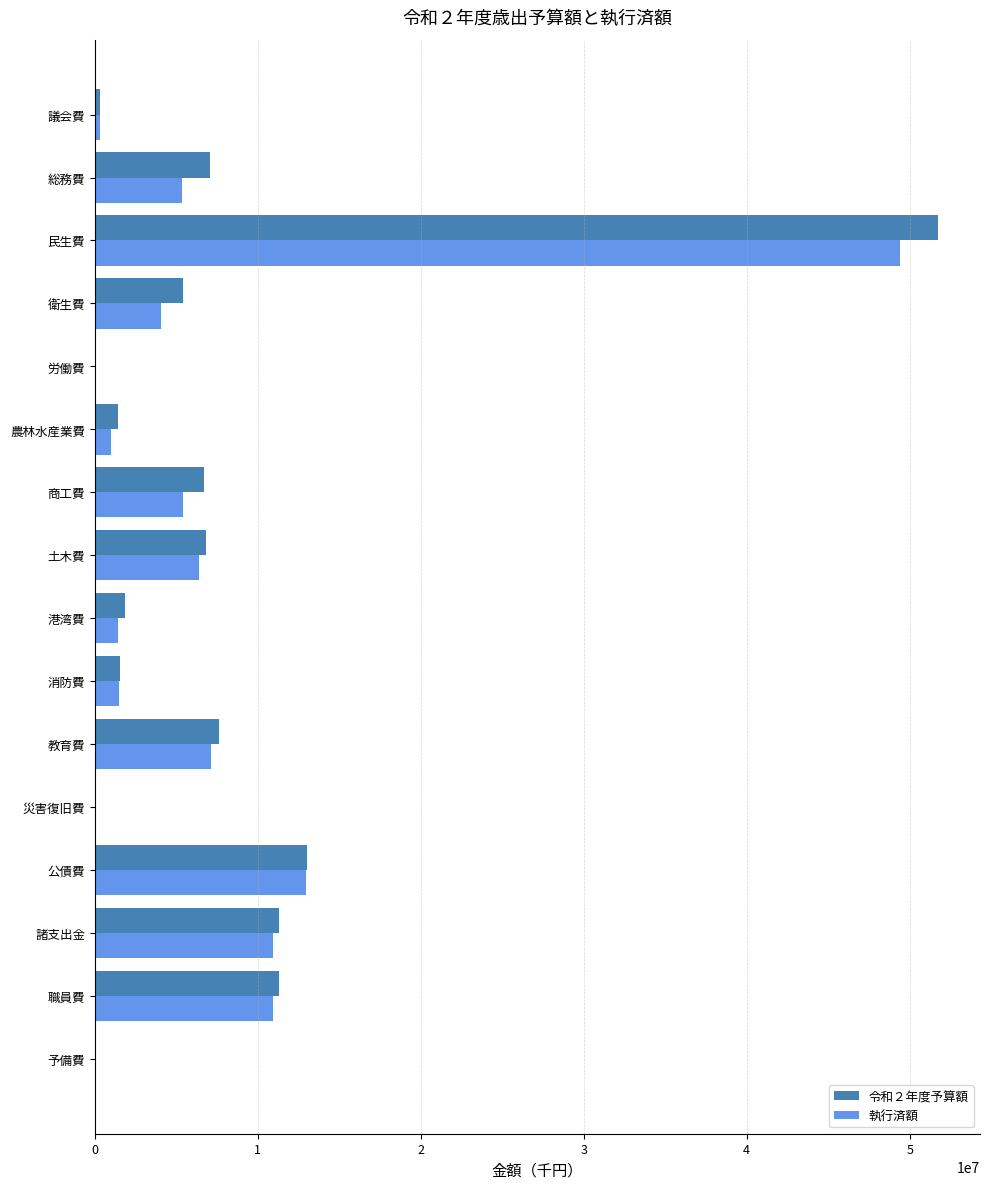

Is it true that 執行済額 equals 20670403 at 公債費?

False